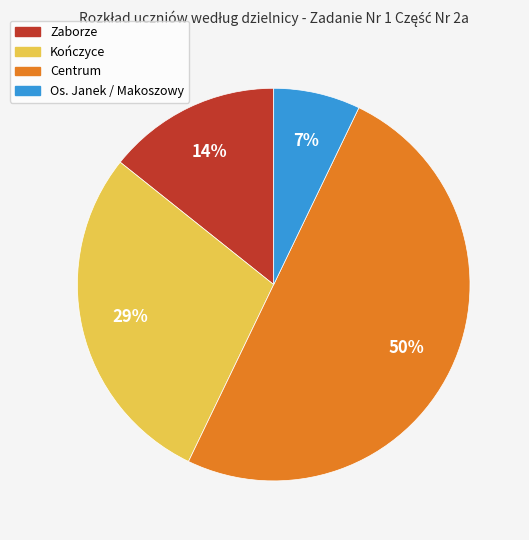

How many segments does this pie chart have?

4